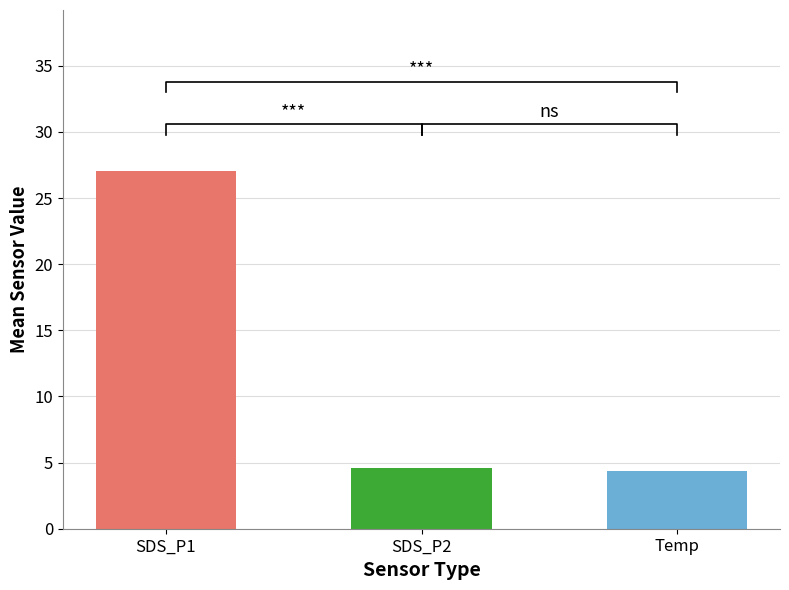

Between 3 and 15, which series saw the biggest shift?

SDS_P1